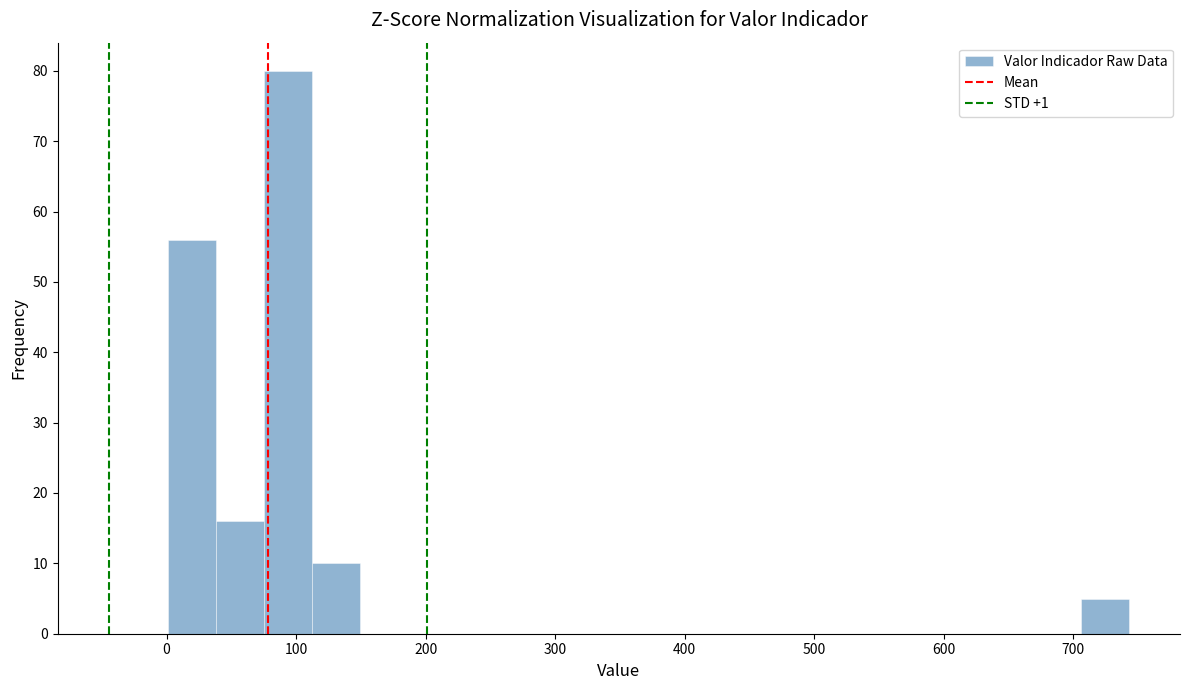

Read against the x-axis, roughly where is the centre of the tallest bar?

90